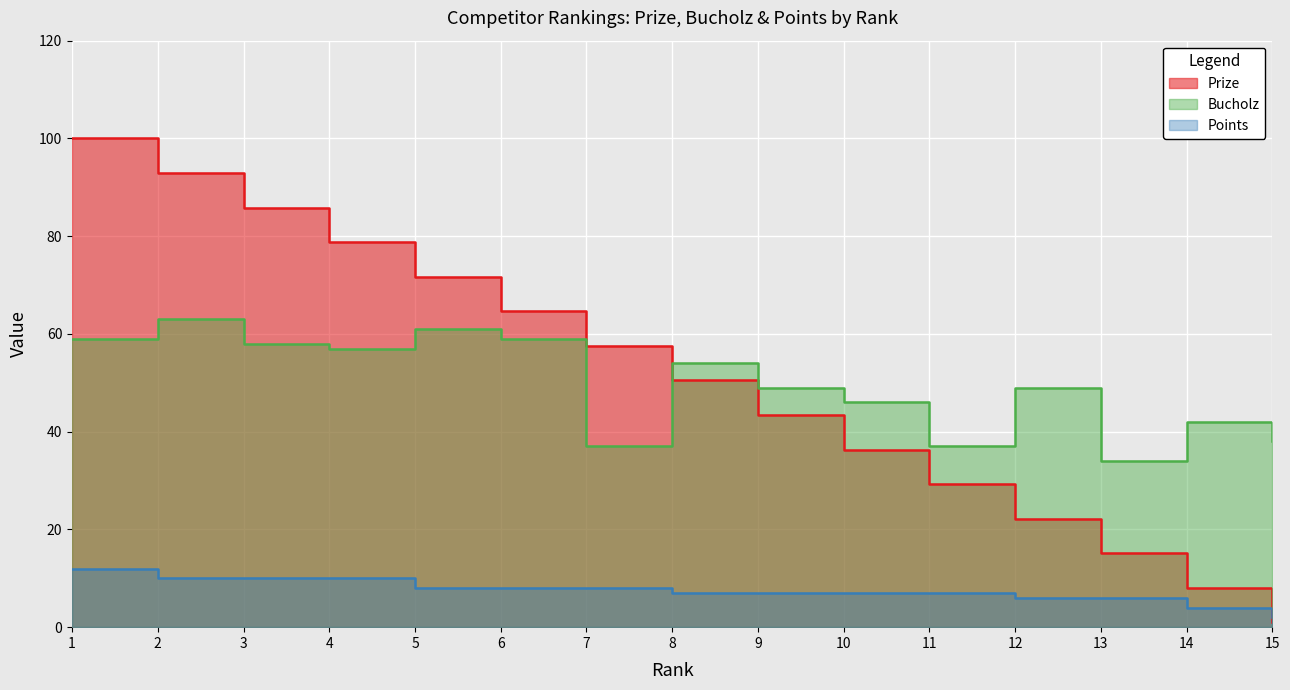

At which label does Points first exceed 7?

1